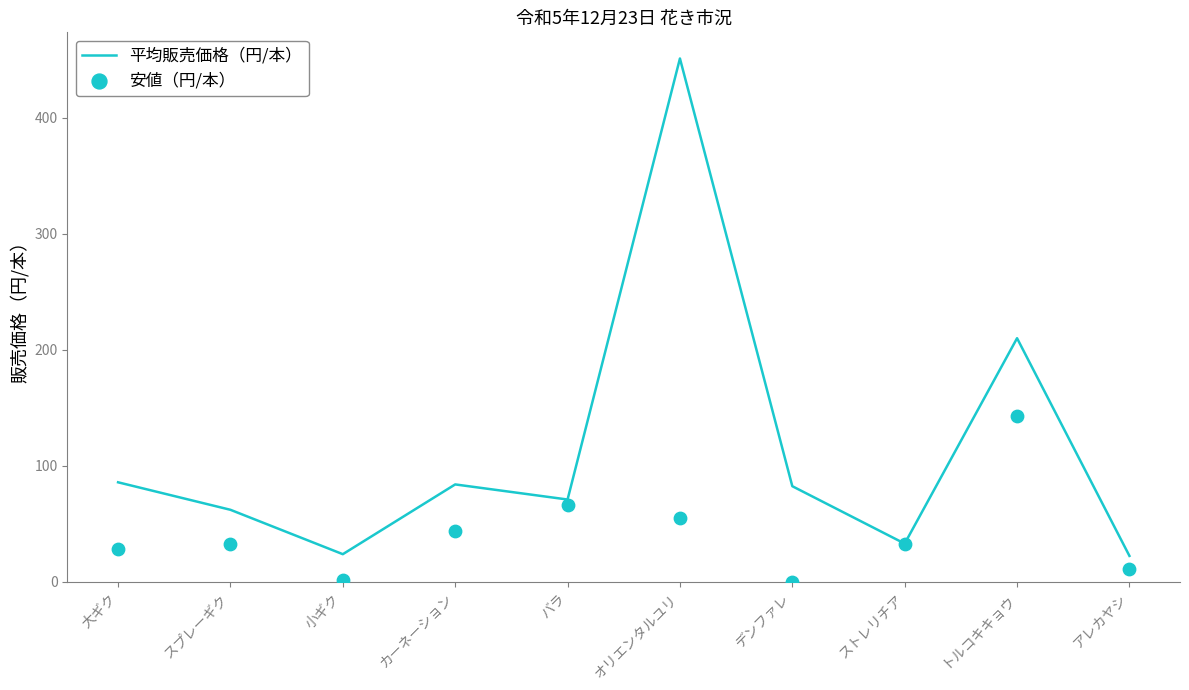

Which series has the widest spread of Y values?

平均販売価格（円/本）